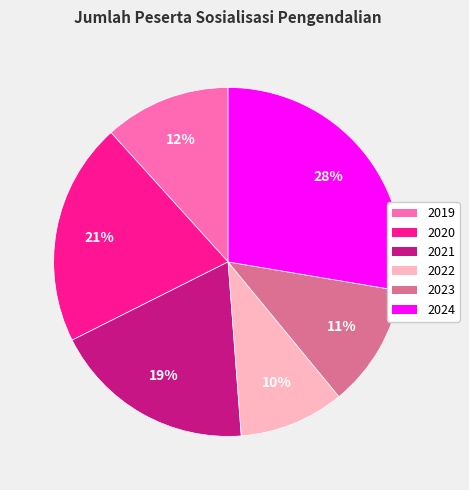

Which slice is the smallest?

2022